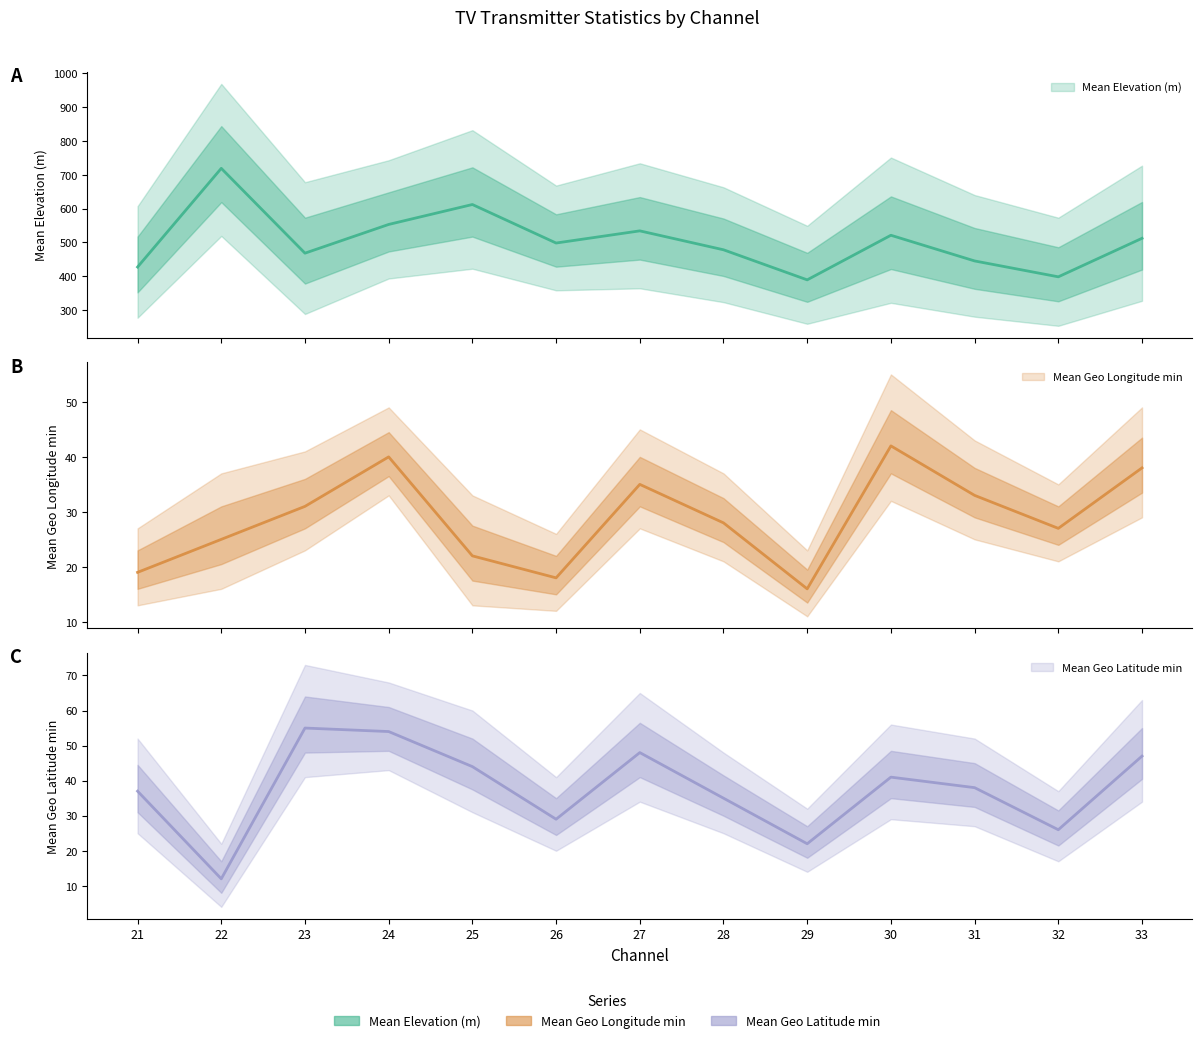

What is the total value across all series at 32?

451